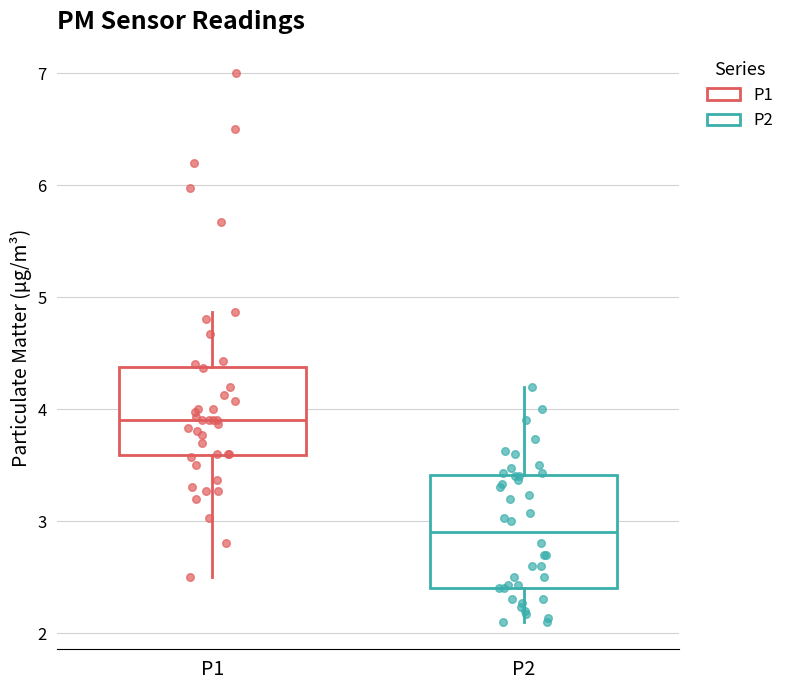

Comparing the boxes themselves (not the whiskers), which one is the tallest?

P2